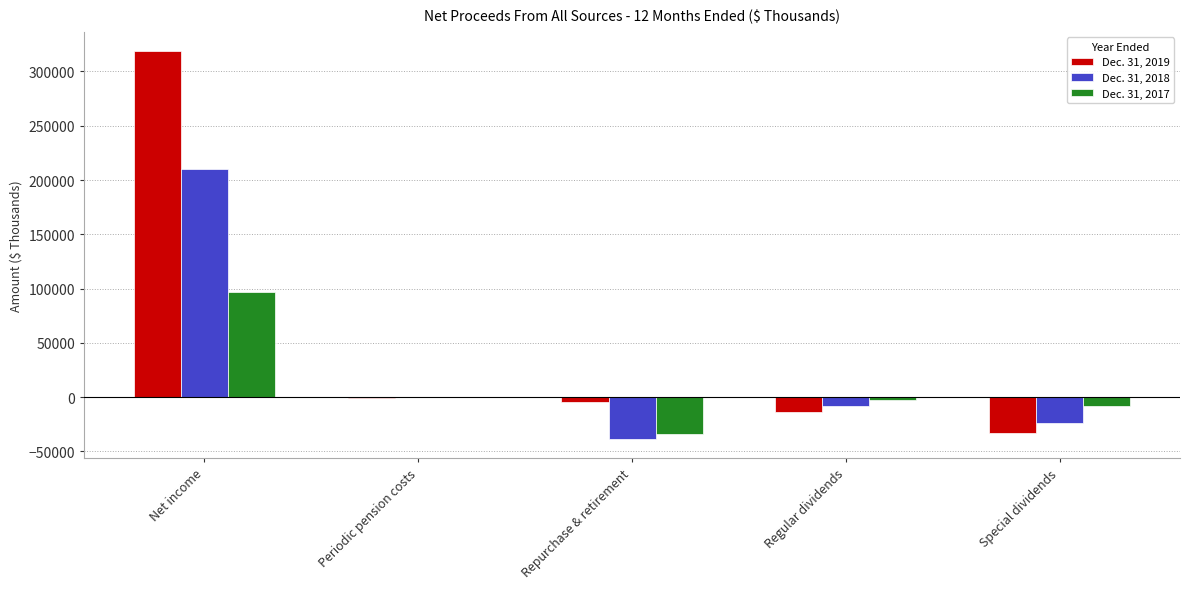

Which category has the highest value in the Dec. 31, 2019 series?

Net income